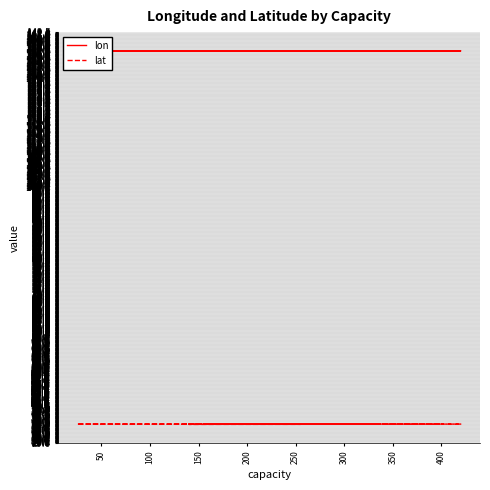

At 200, list the series in order from smallest to largest.

lat, lon